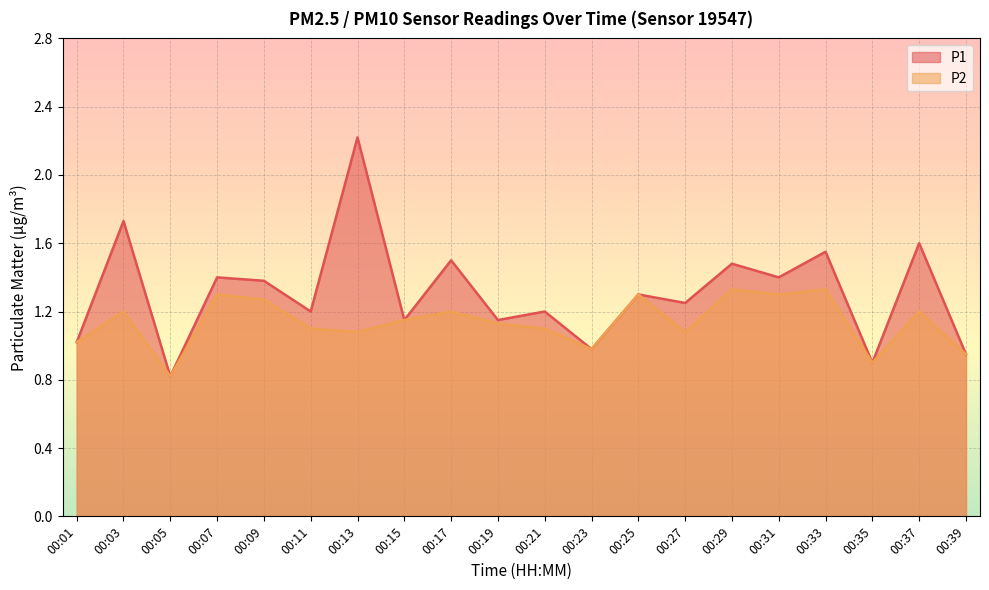

At how many categories does at least one series exceed 1?

16